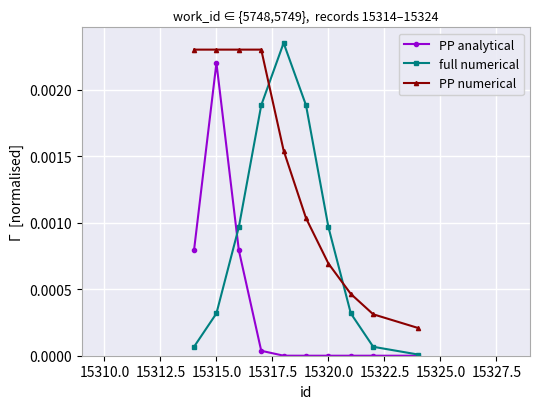

True or false: full numerical and PP numerical intersect in this chart.

True